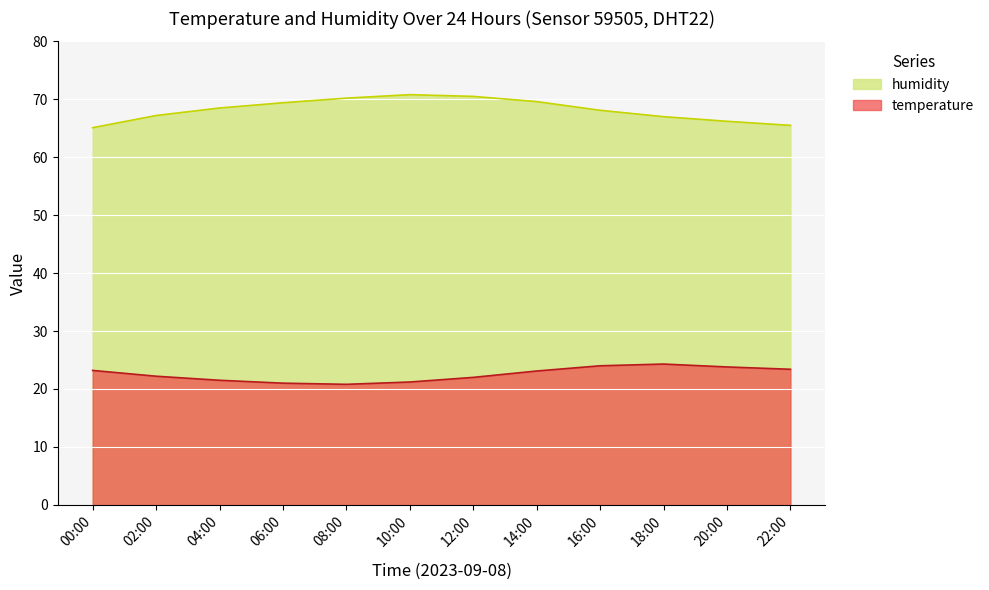

Which category has the highest value across all series?

10:00